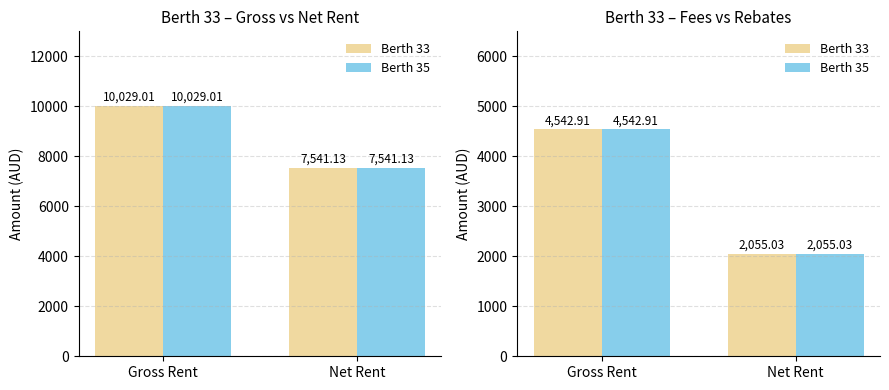

What is the lowest value of the Berth 33 series?

2055.0